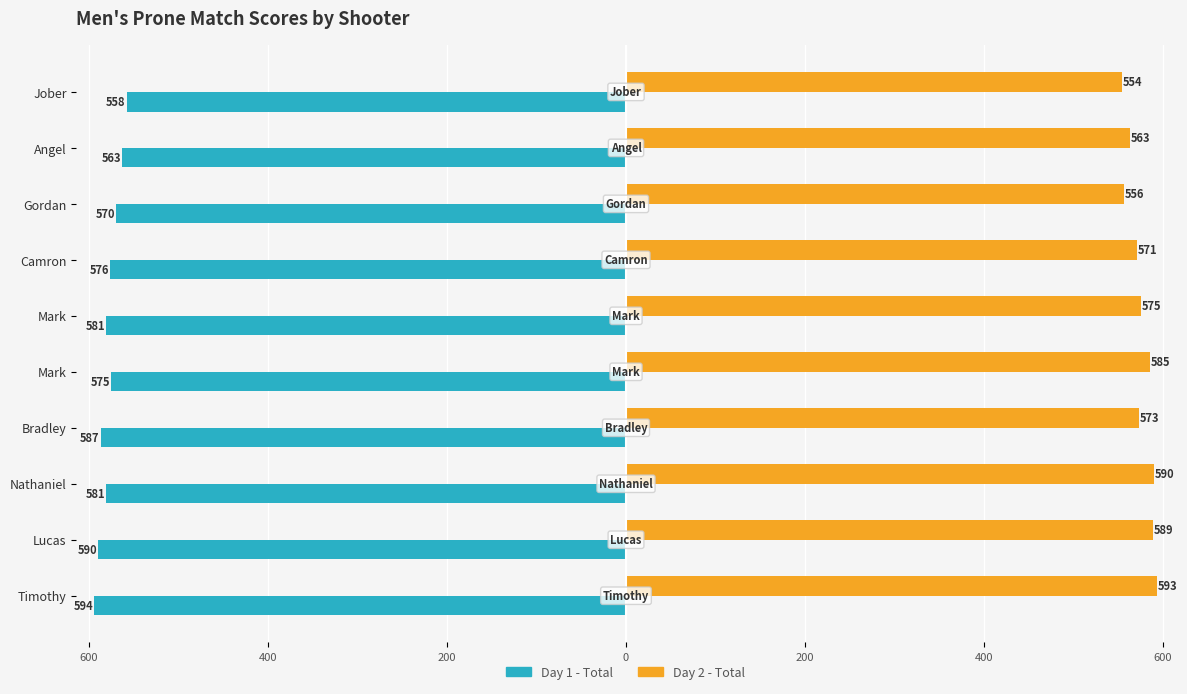

At how many categories does at least one series exceed 436?

10